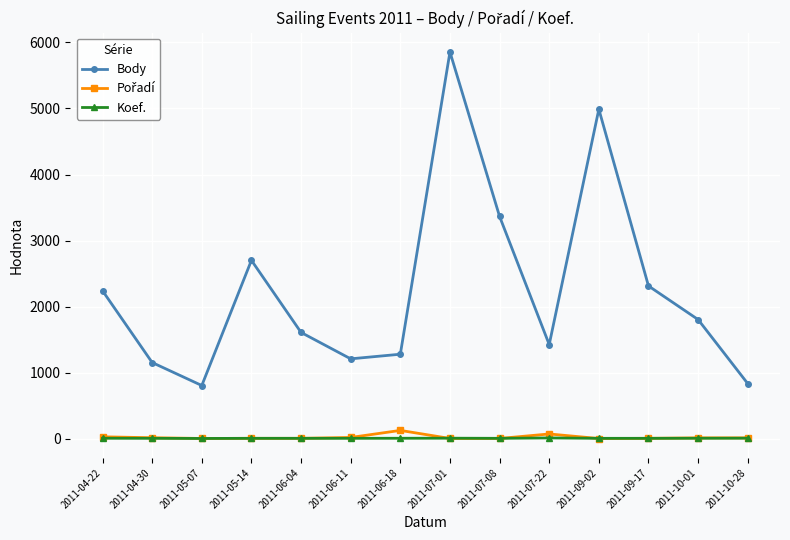

What is the greatest value displayed?

5856